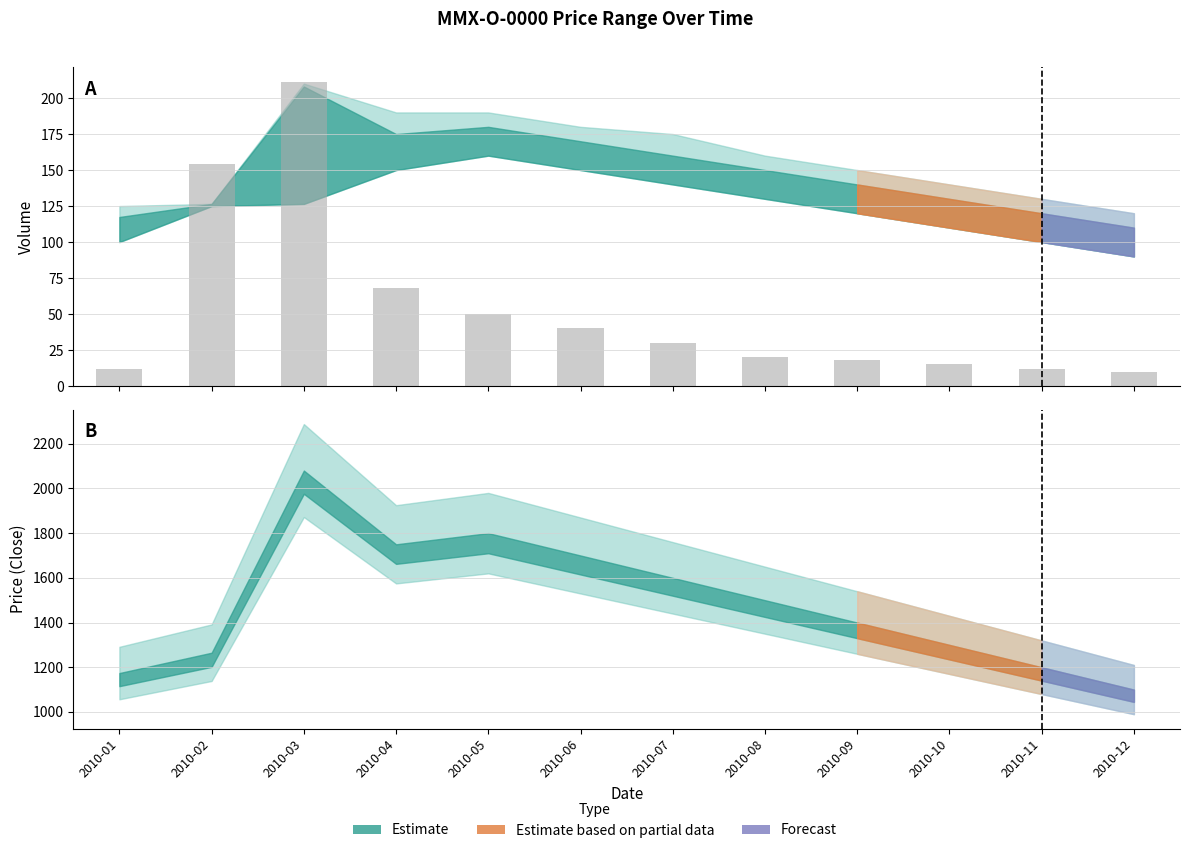

Where is the data nearest to the value 110?

2010-04